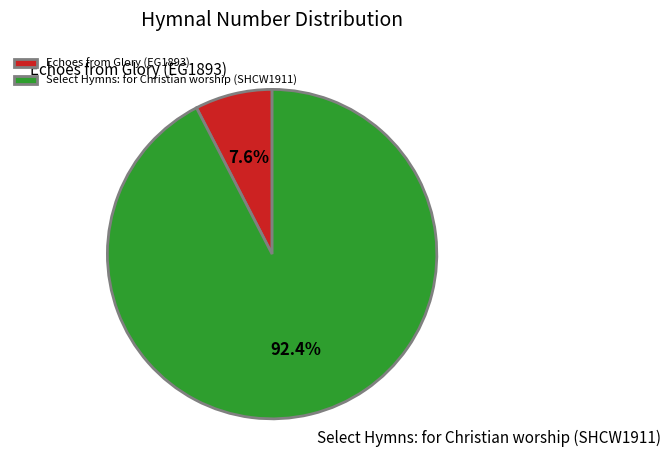

Does Echoes from Glory (EG1893) represent more than half of the total?

No